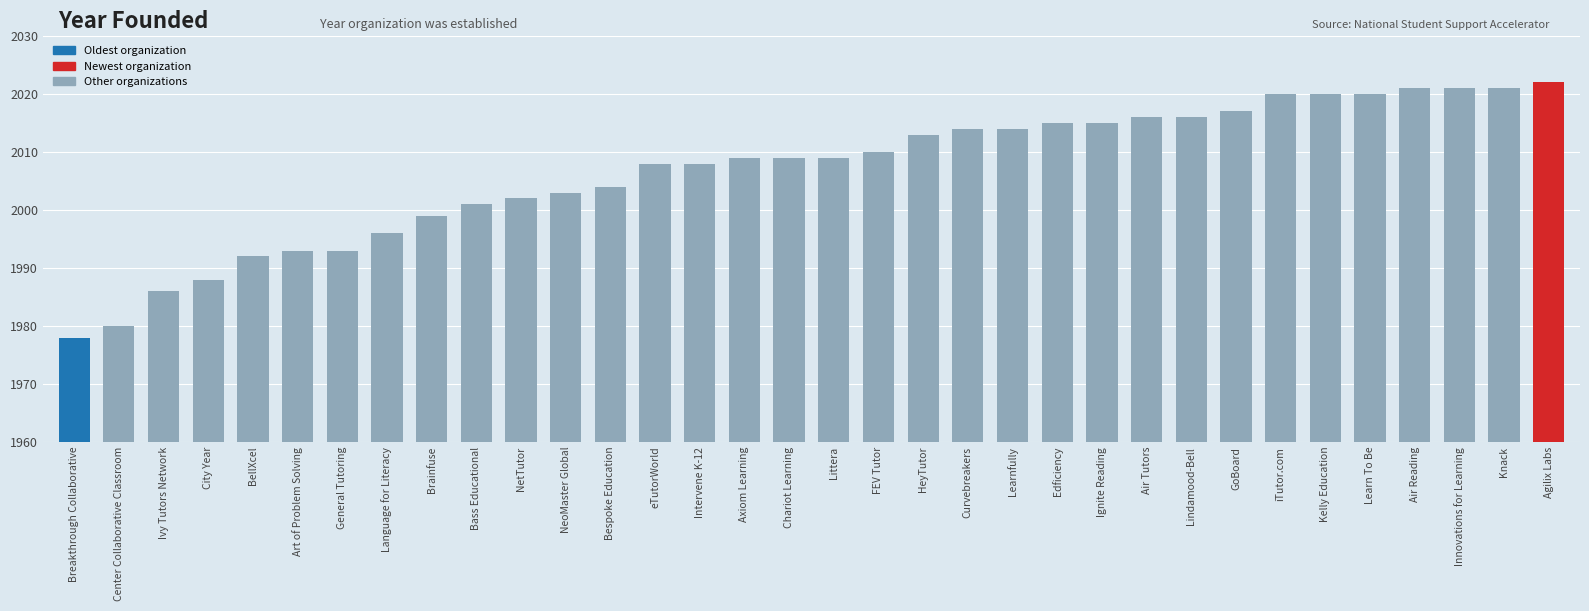

Are the bars grouped side by side (vs. stacked)?

No